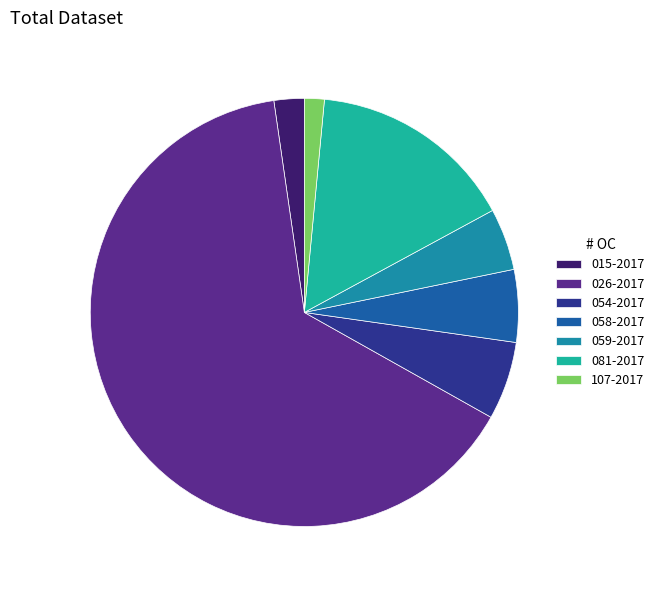

Which slice represents more than half of the pie?

026-2017